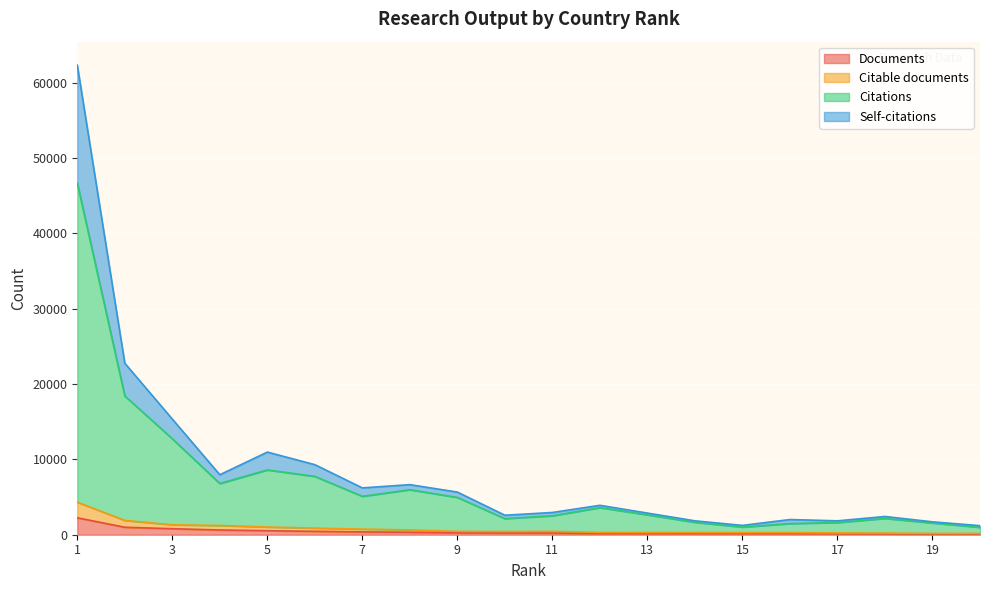

List the labels in order of Citable documents value, largest first.

1, 2, 3, 4, 5, 6, 7, 8, 11, 9, 10, 12, 14, 13, 16, 15, 17, 18, 19, 20